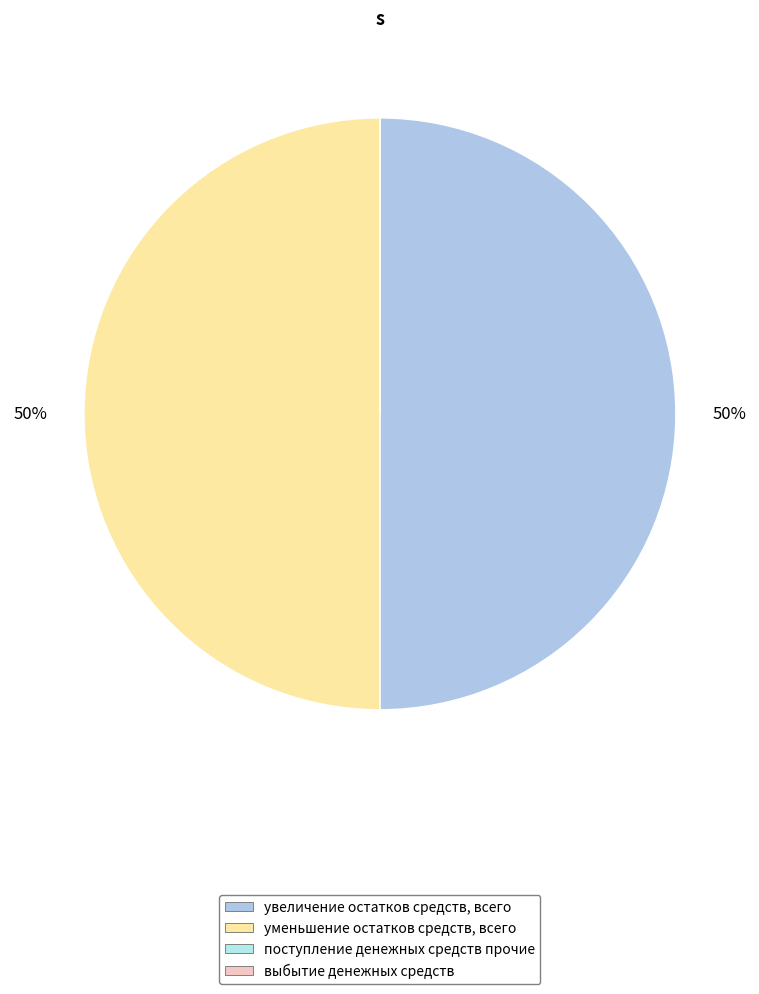

How many segments does this pie chart have?

4